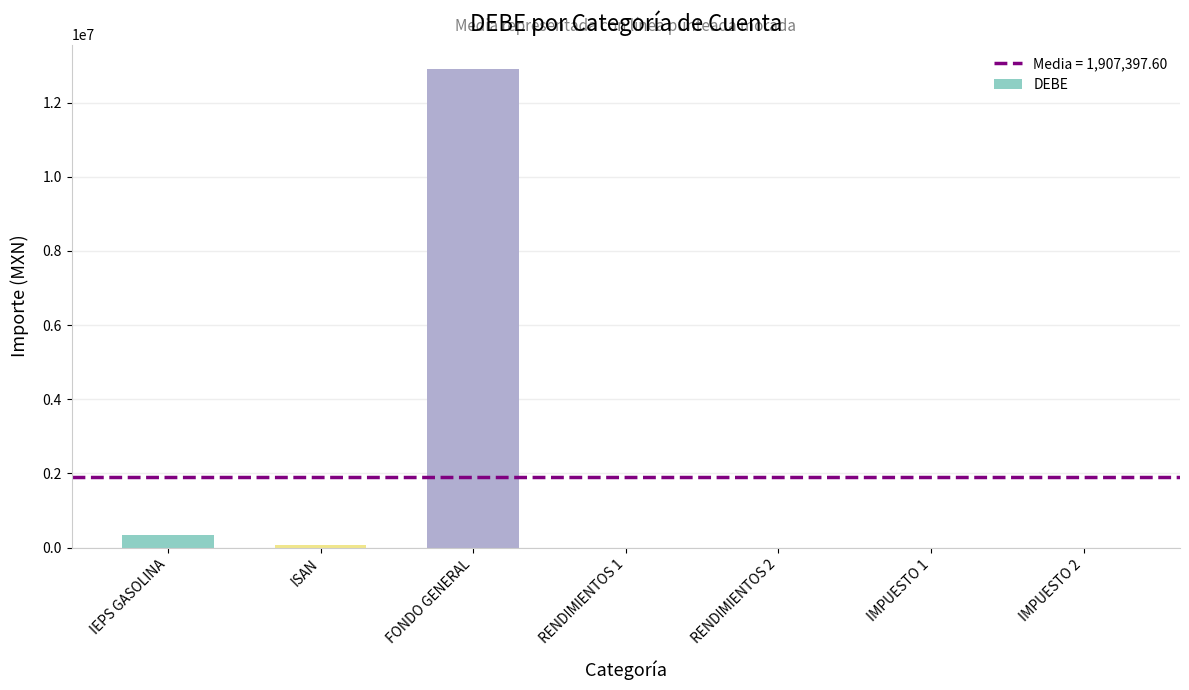

At which label is the value closest to 6459808?

IEPS GASOLINA